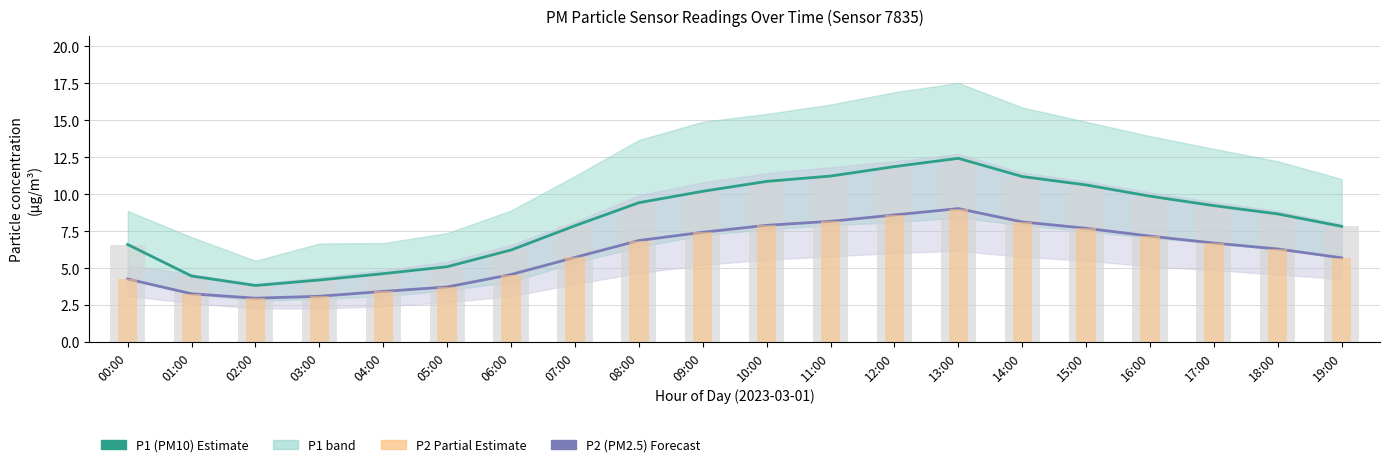

Which label corresponds to the largest value in the chart?

13:00